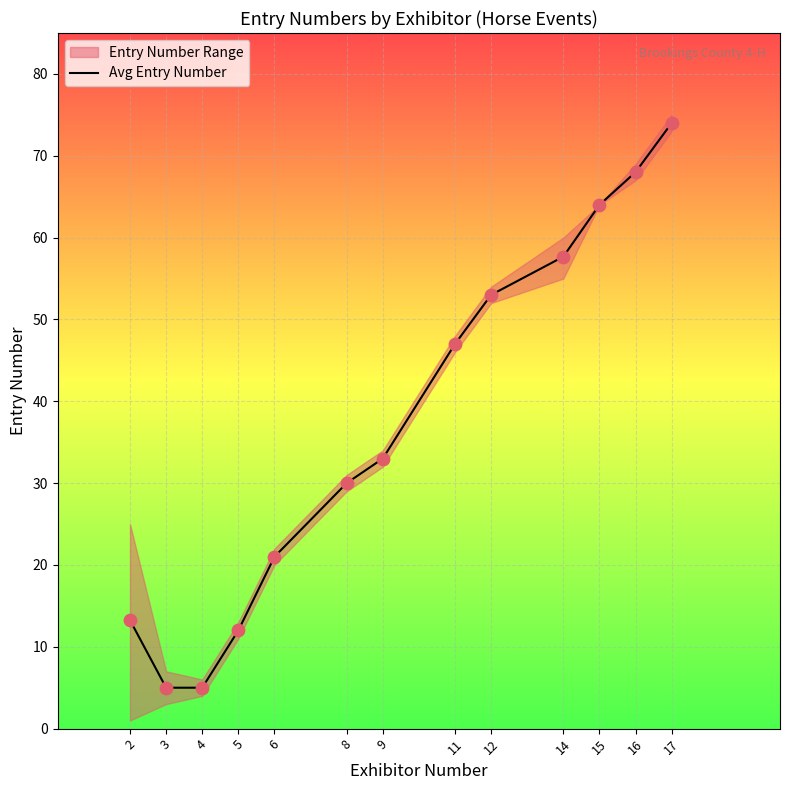

Between 17 and 9, which is larger?

17